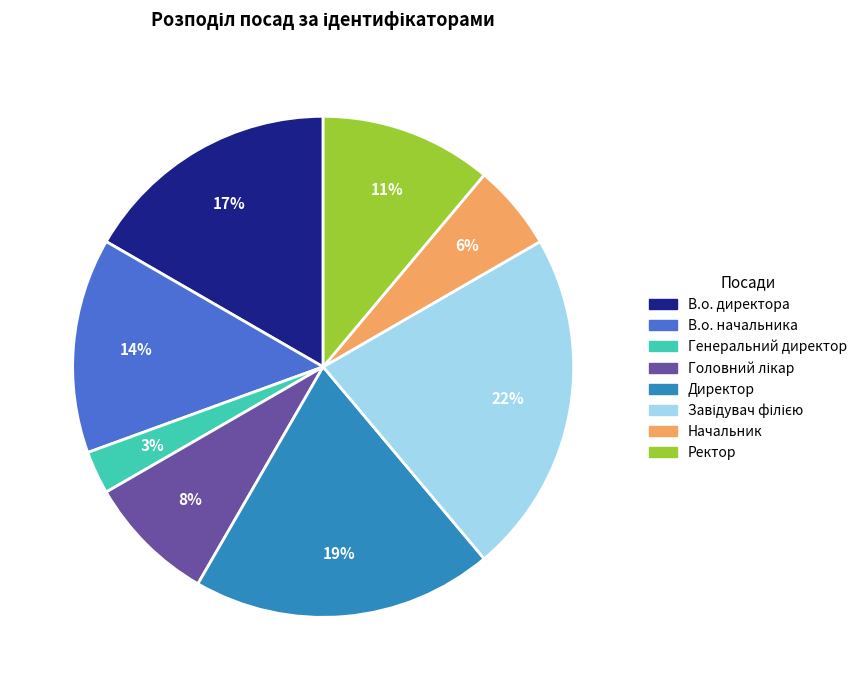

To the nearest percent, what is the average slice percentage?

12%